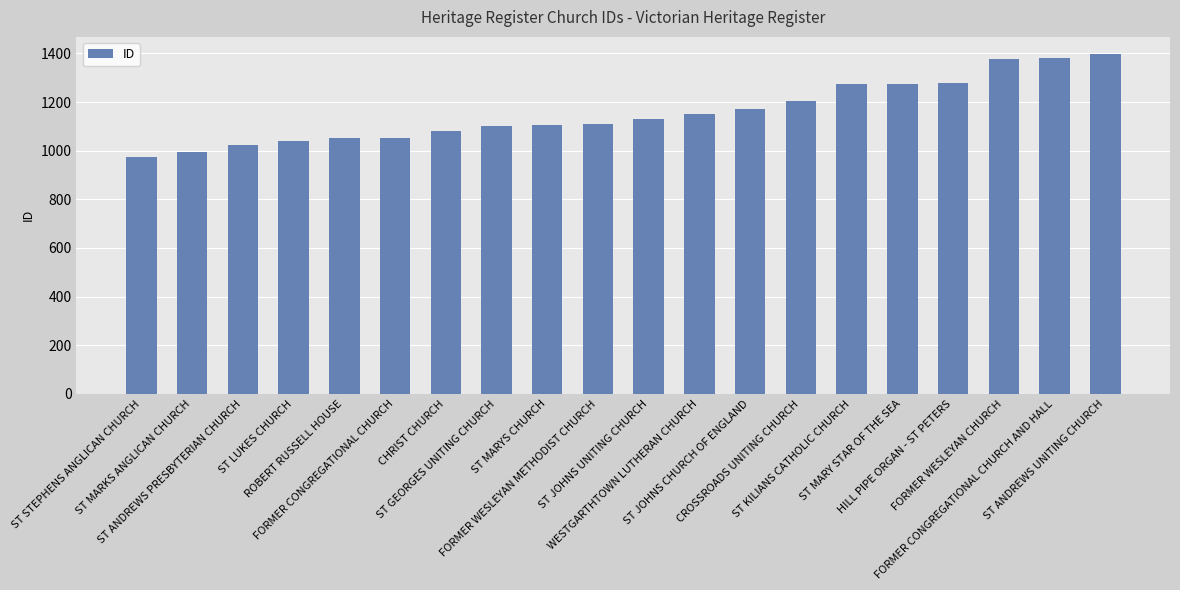

What is the value of the 9th bar from the left?

1107